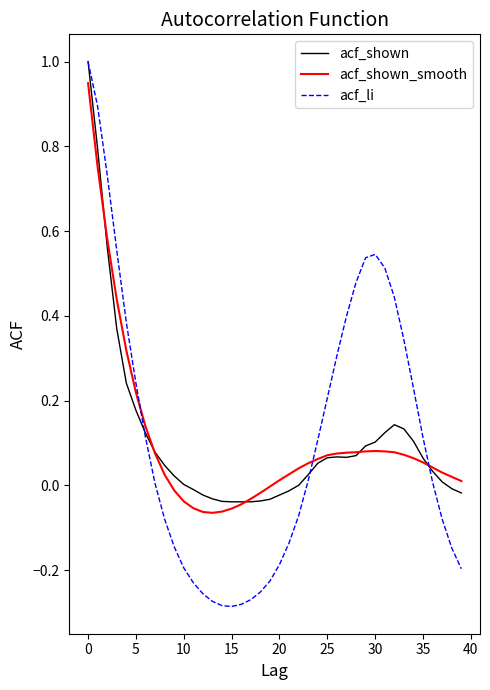

What is the highest value of the acf_li series?

1.0